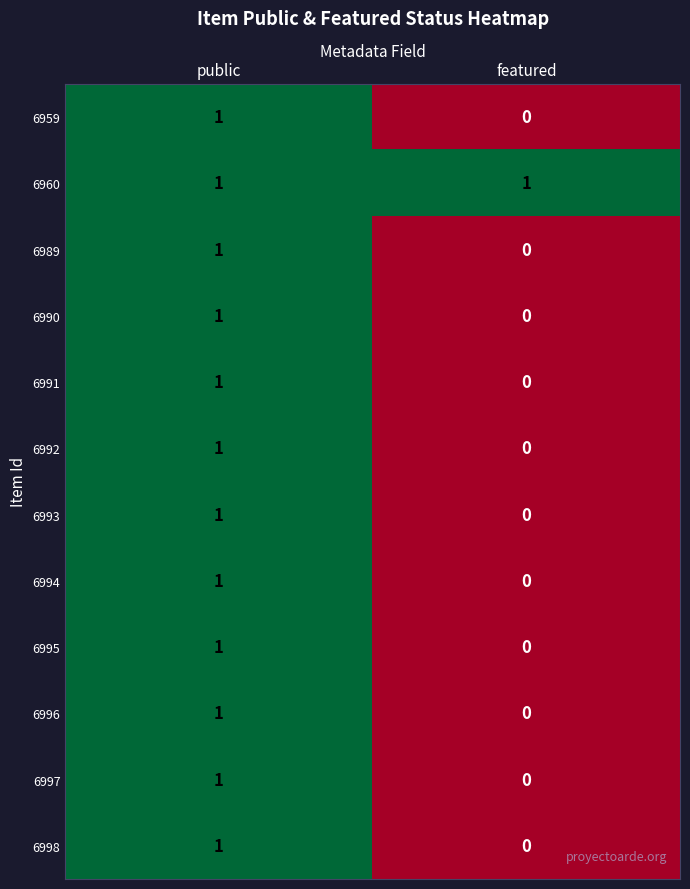

At which category does the chart reach its minimum across all series?

featured